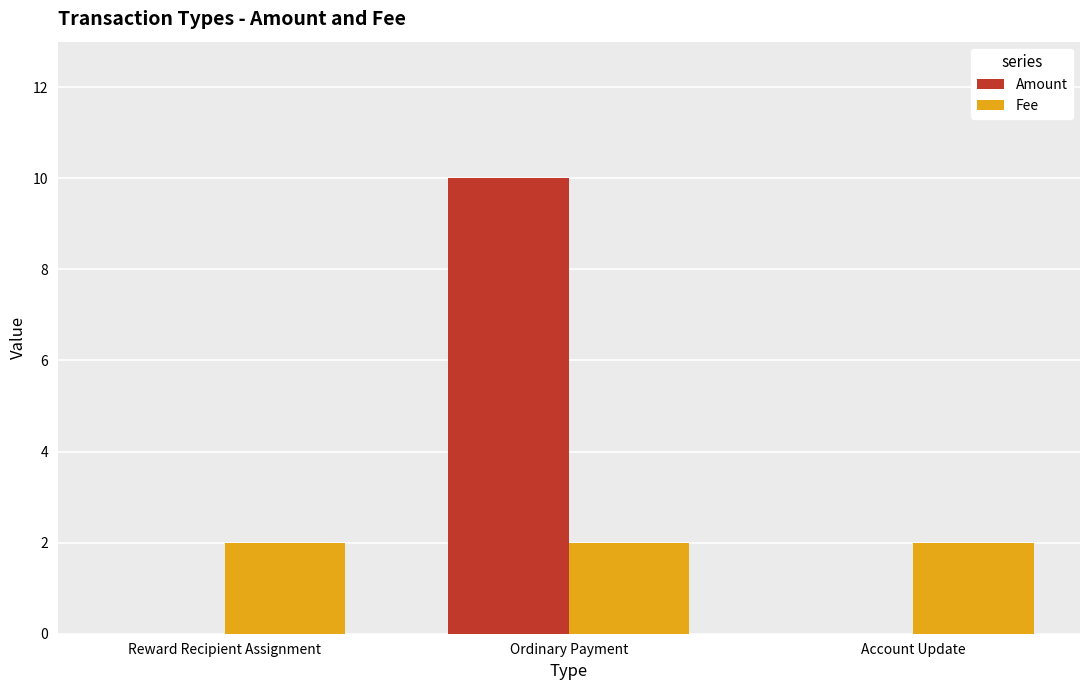

Which series has the largest range (max minus min)?

Amount